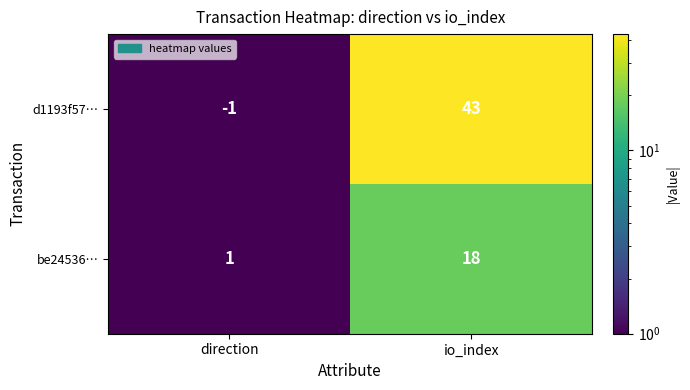

What is the spread (max minus min) of values at io_index?

25